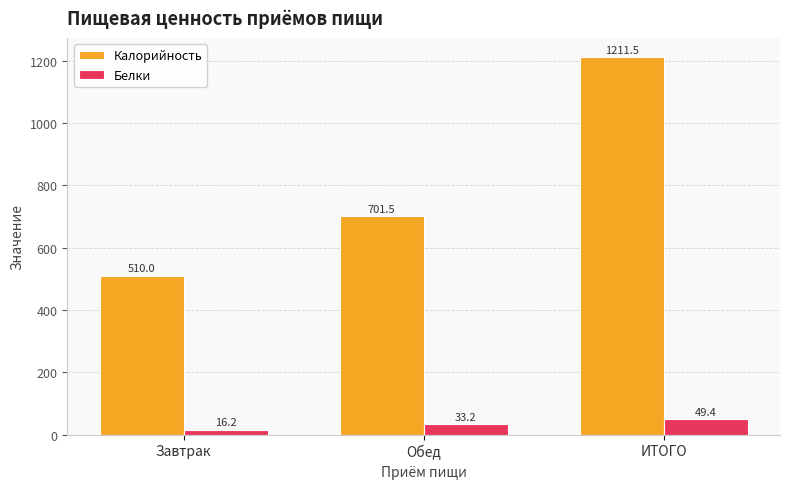

What is the spread (max minus min) of values at Обед?

668.3